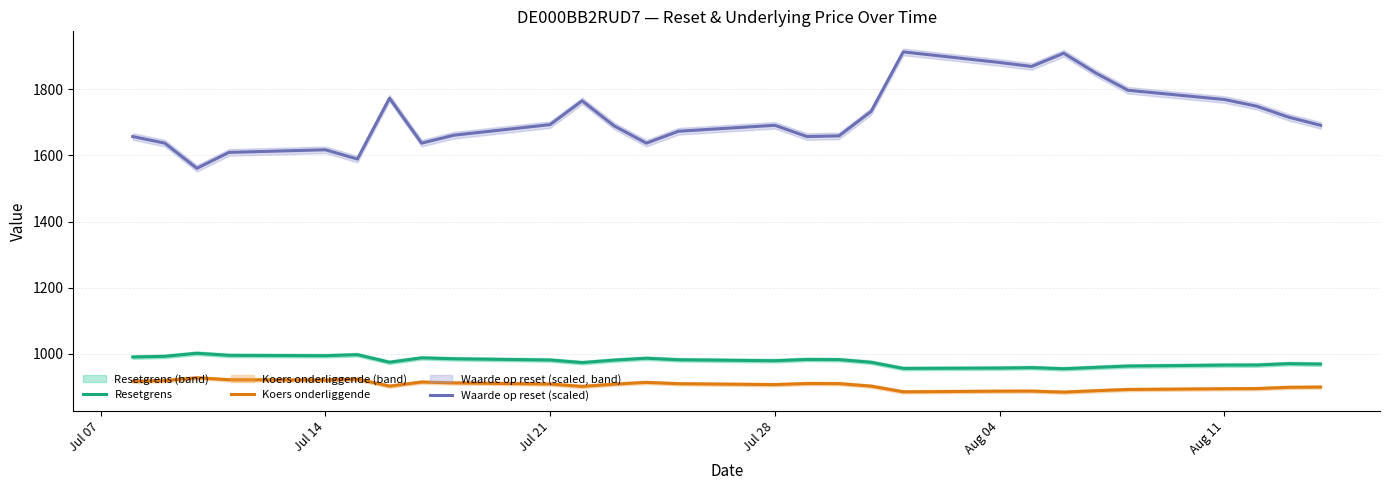

What is the minimum value for Resetgrens?

954.6